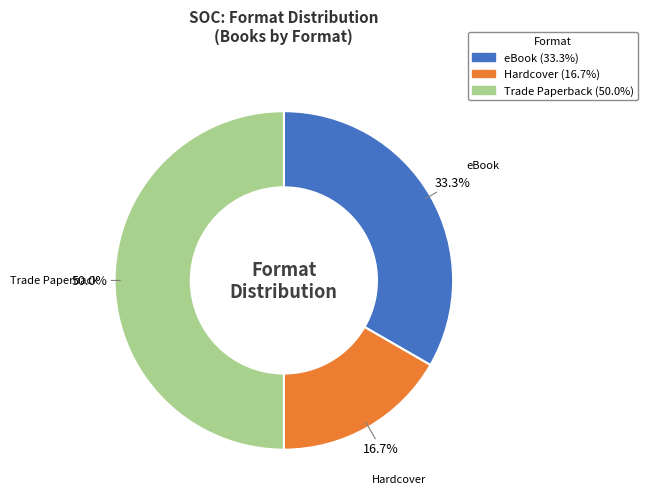

Combined, what portion of the pie is Hardcover and Trade Paperback?

66.7%